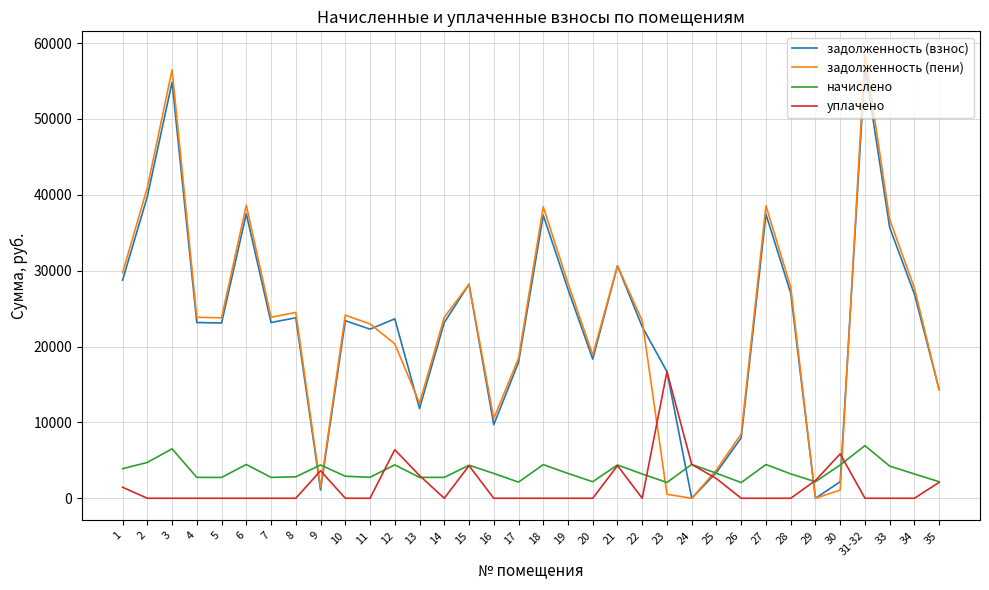

What is the sum of the задолженность (взнос) values at 35 and 24?

14307.1